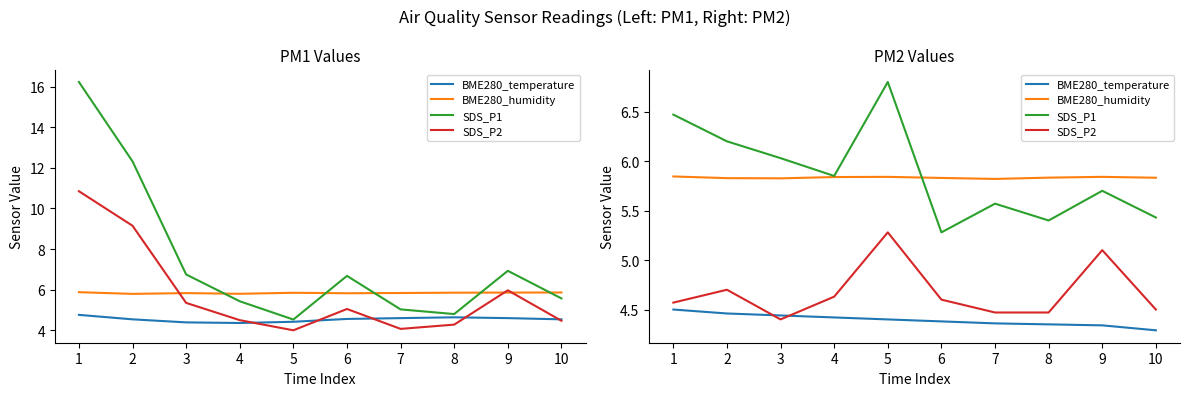

Which series has the widest spread of values?

SDS_P1